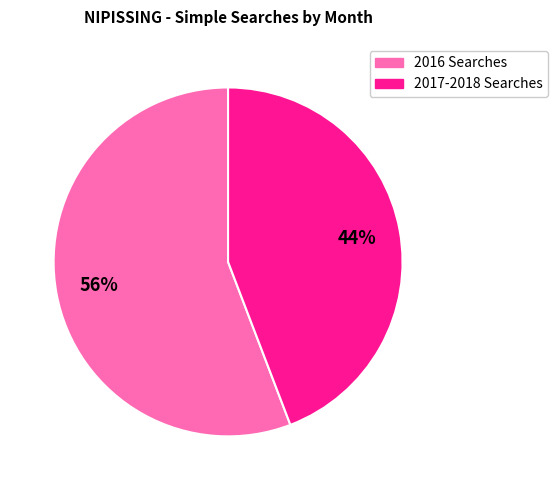

Is there any slice that represents more than half of the pie?

Yes